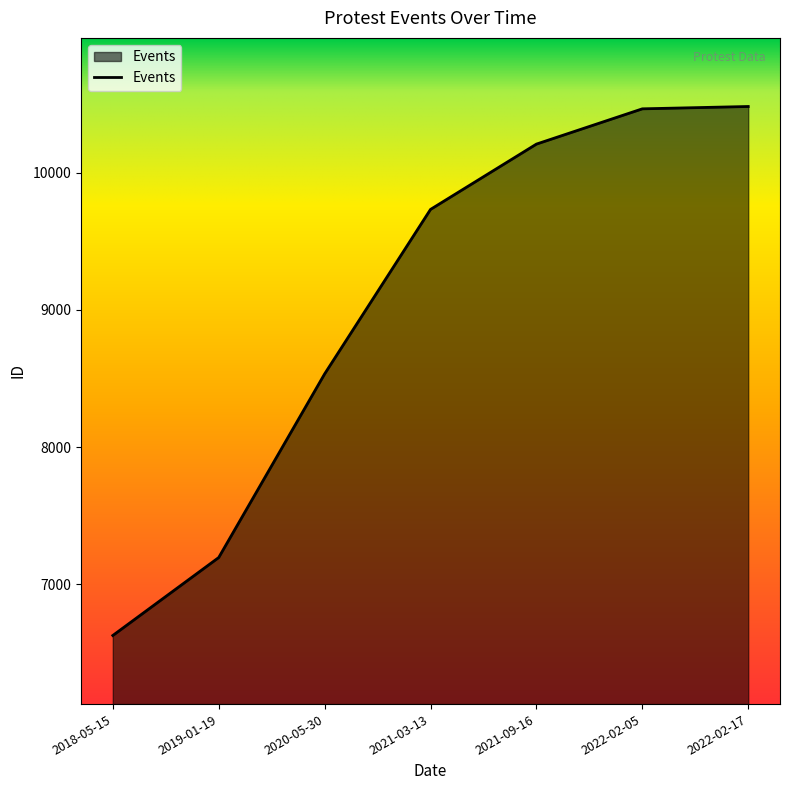

How many lines are shown in the chart?

1